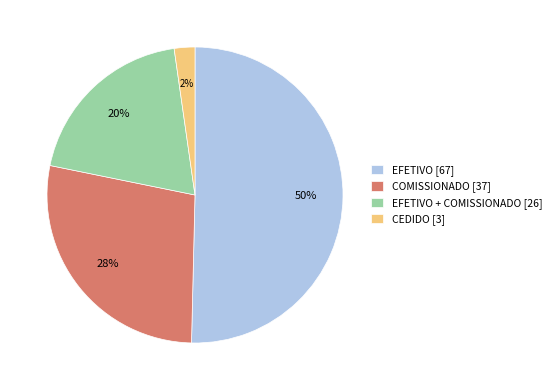

Which category has the biggest portion of the pie?

EFETIVO [67]